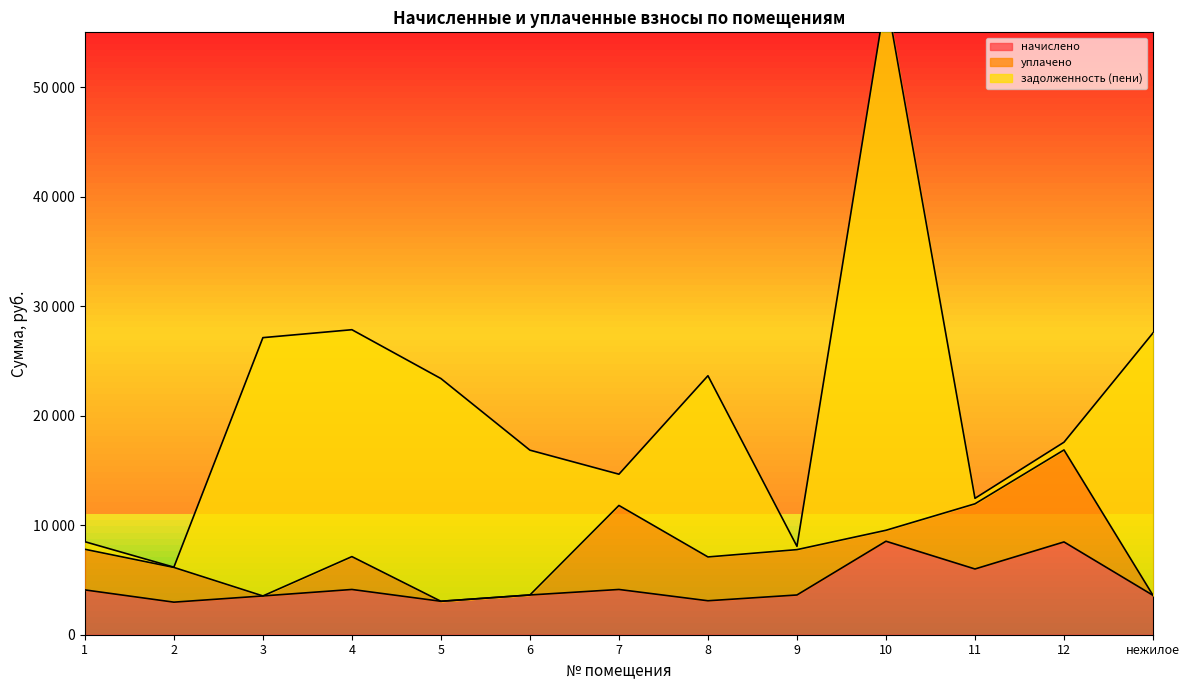

True or false: задолженность (пени) has a value of 11463.1 at 4.

False